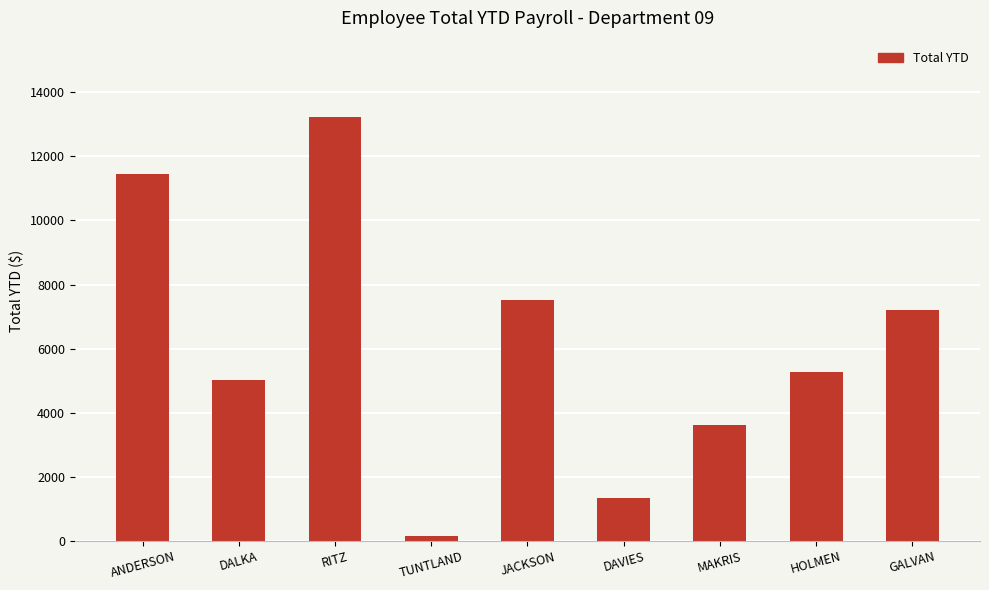

What is the difference between the values at DALKA and GALVAN?

2162.8